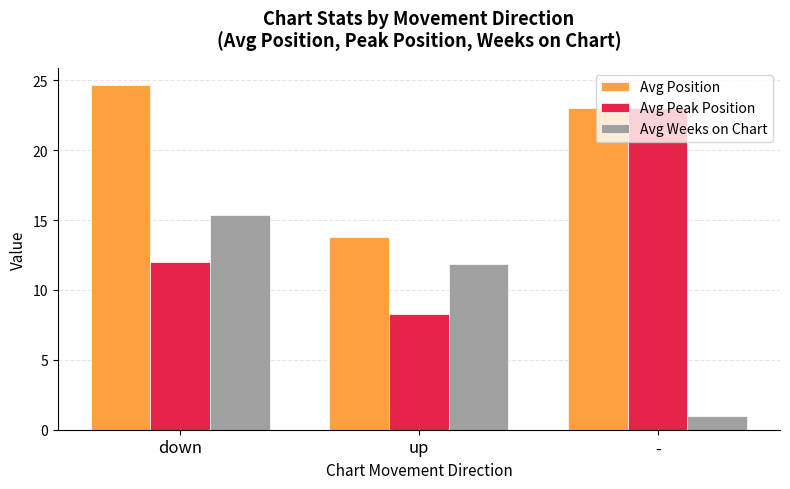

What is the difference between the highest and lowest values at down?

12.7